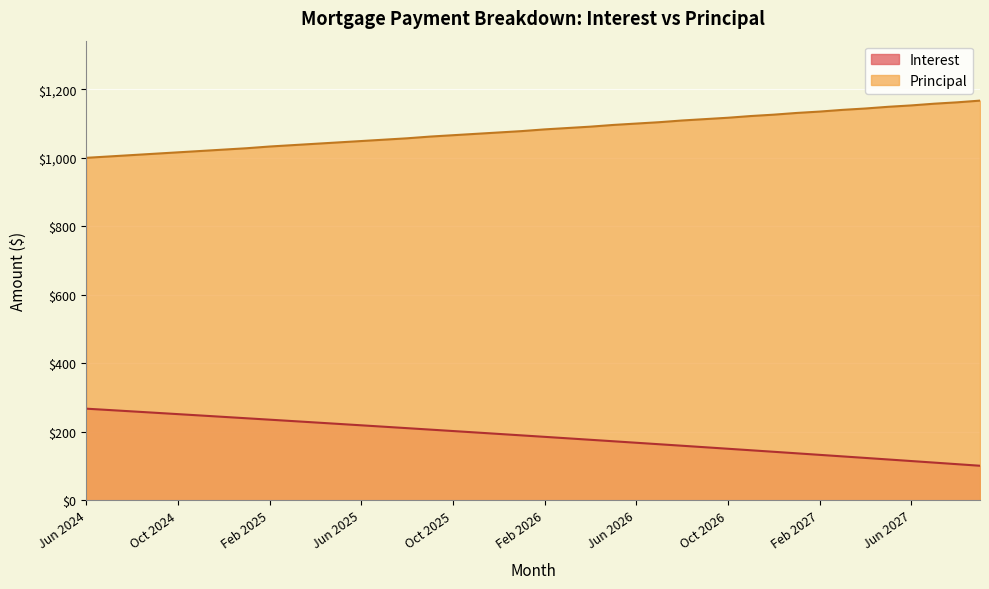

True or false: Interest has more than 2 interior local peaks.

False